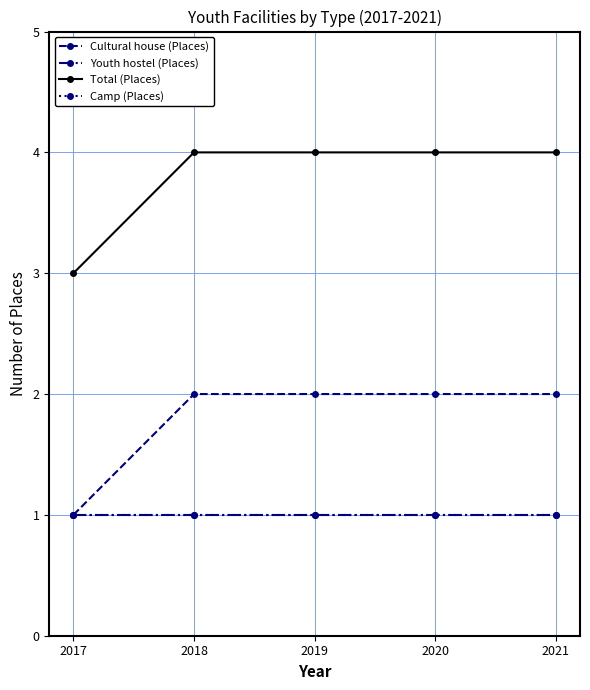

Reading left to right, what are all the values shown in this chart?

Cultural house (Places): 1	2	2	2	2
Youth hostel (Places): 1	1	1	1	1
Total (Places): 3	4	4	4	4
Camp (Places): 1	1	1	1	1